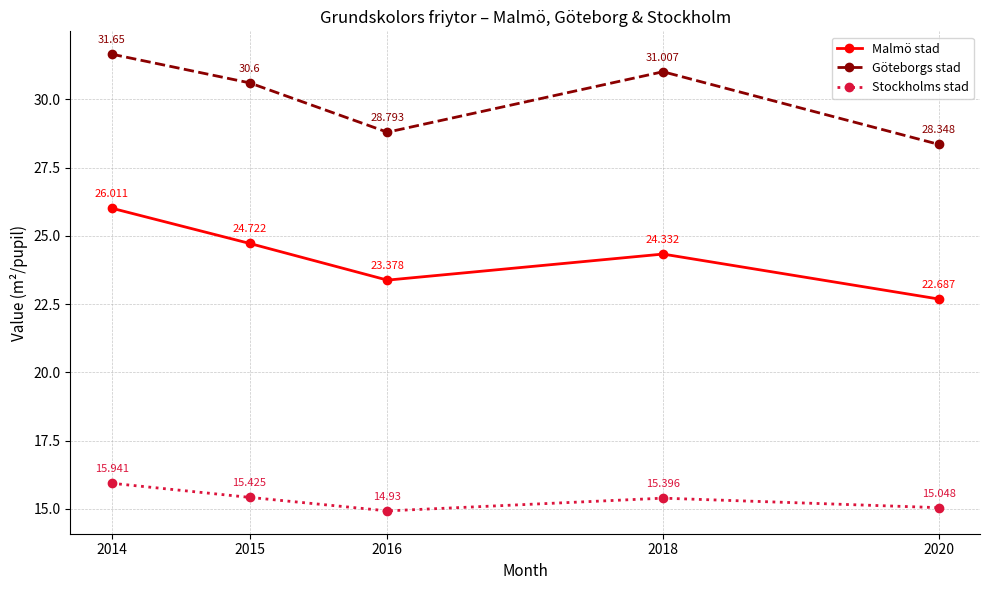

List the series in order of their peak value, lowest first.

Stockholms stad, Malmö stad, Göteborgs stad